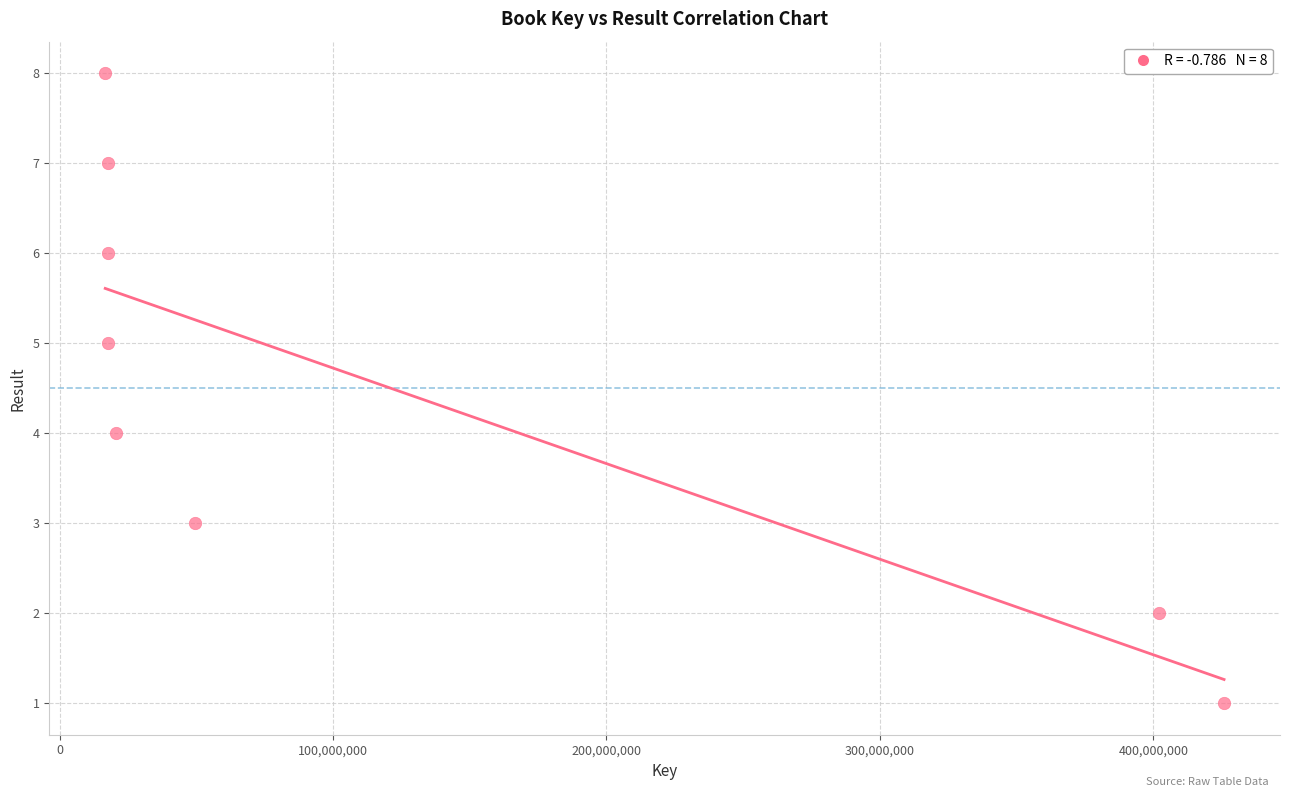

What is the range of Y values (max minus min)?

7